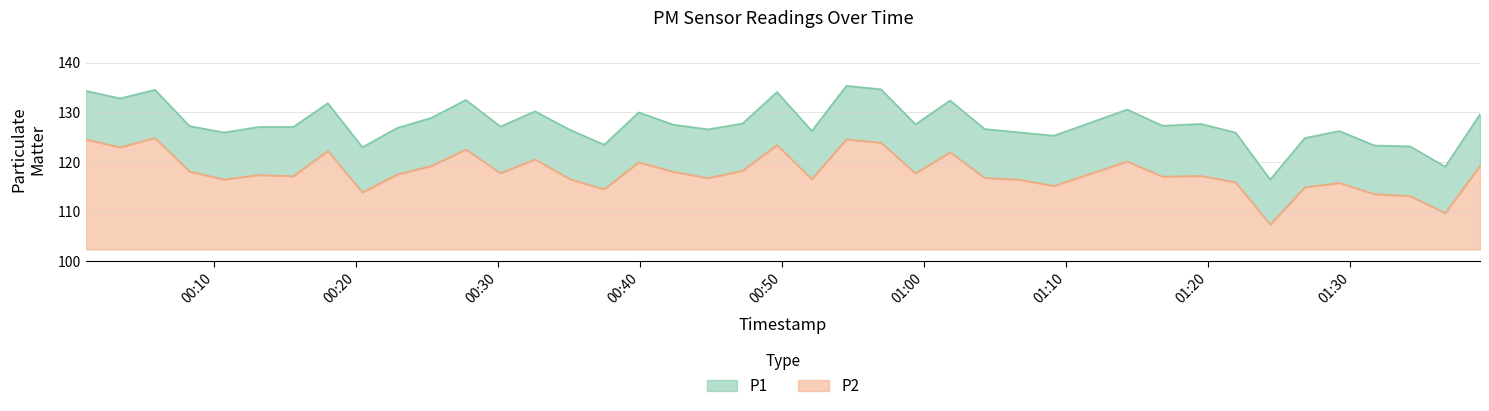

What is the label of the 8th point from the right?

2023-08-12T01:21:55